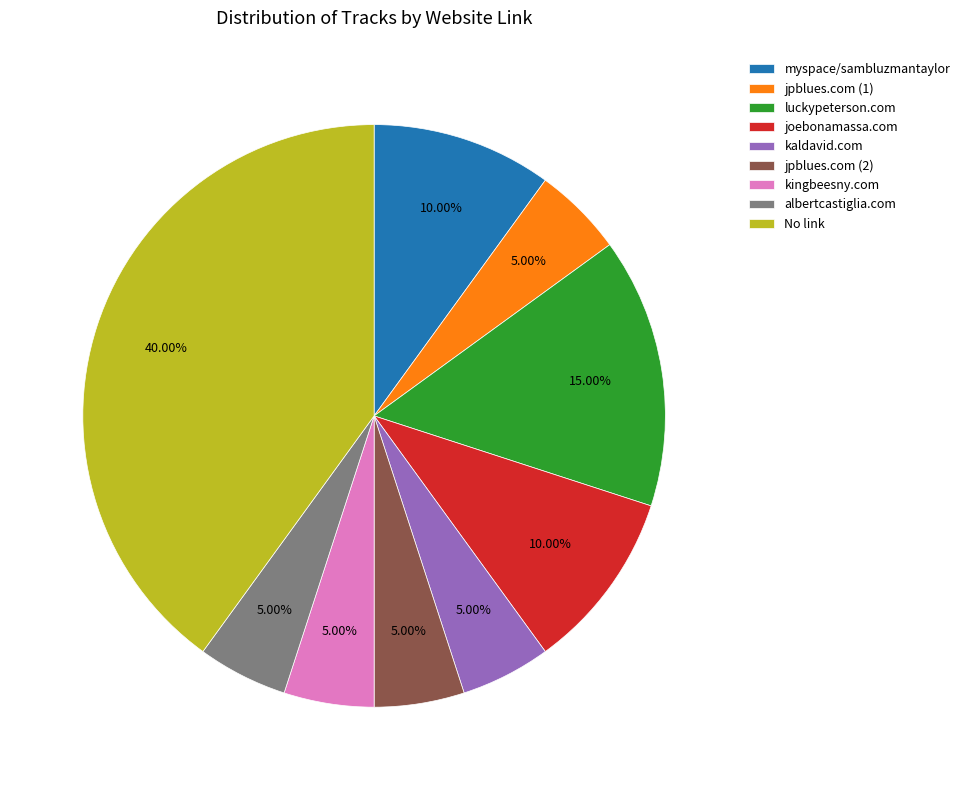

Do luckypeterson.com and kingbeesny.com together represent more than half of the pie?

No